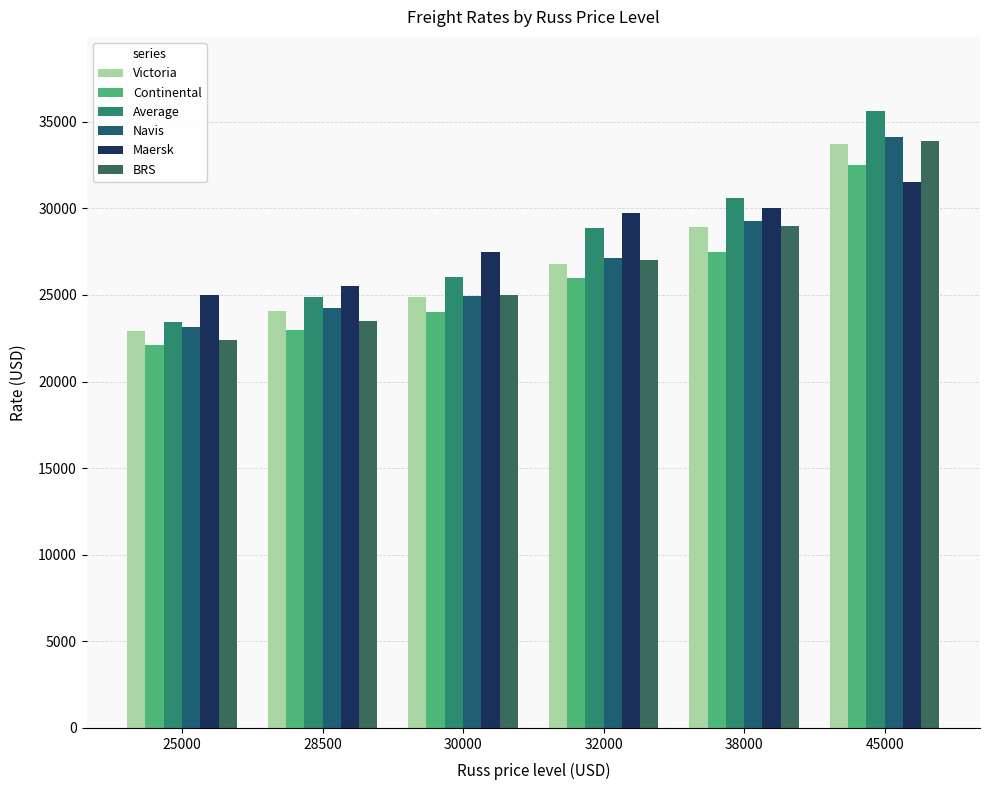

True or false: Maersk has a value of 44391 at 32000.

False